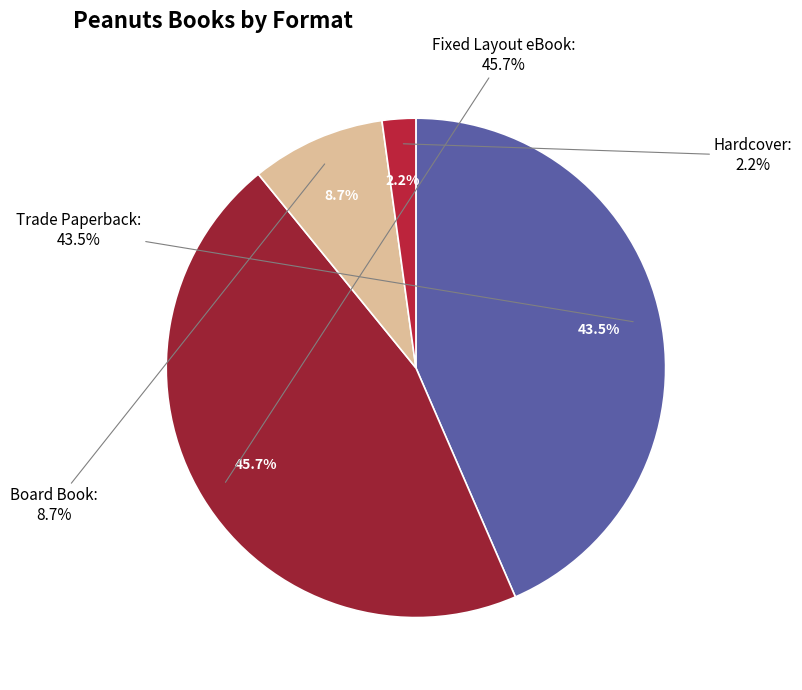

What is the largest slice in the pie chart?

Fixed Layout eBook